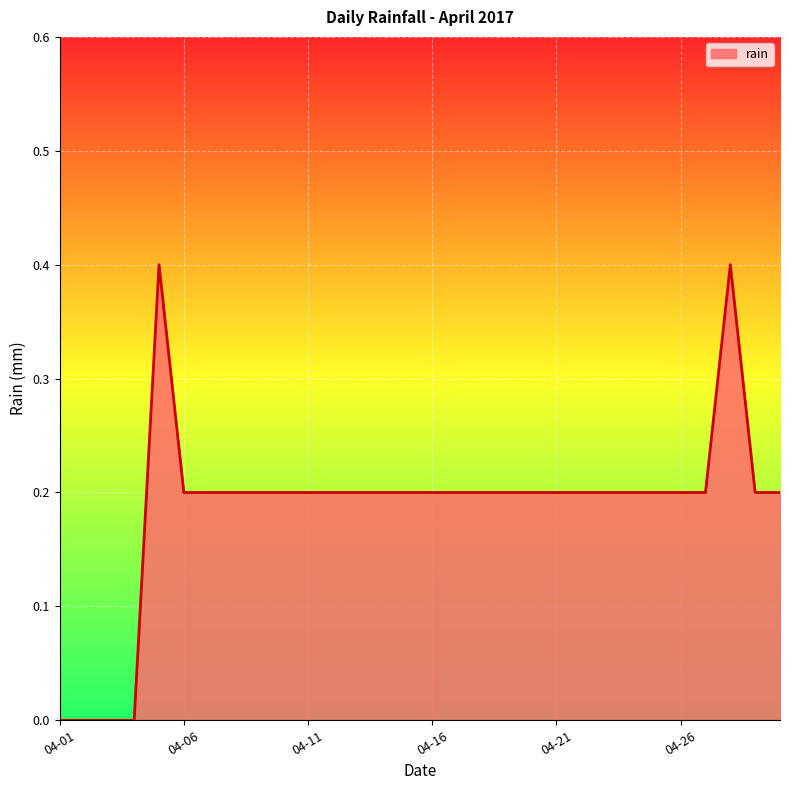

True or false: there are more than 1 points higher than both neighbors.

True